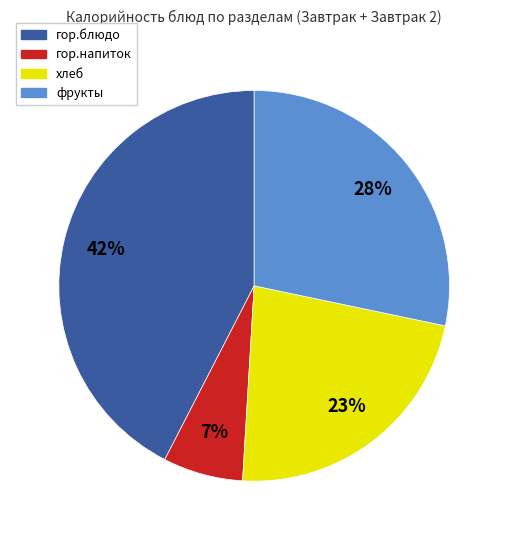

Do гор.напиток and фрукты together represent more than half of the pie?

No